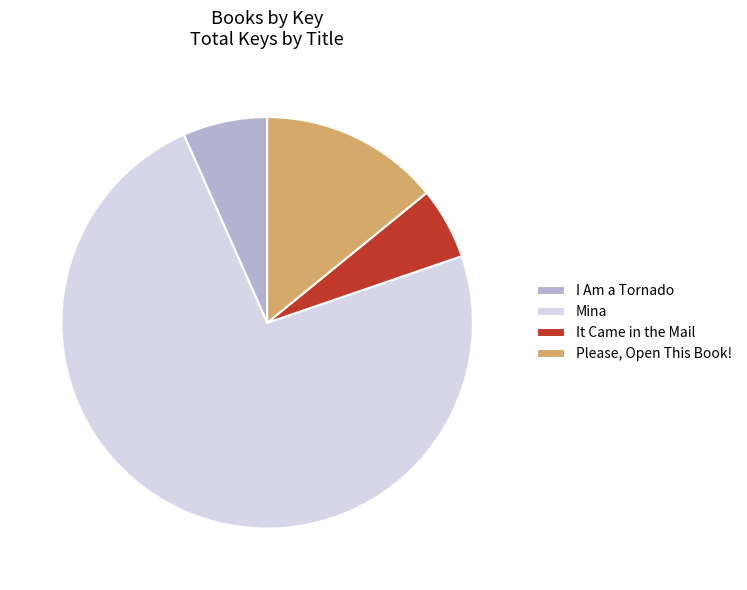

Combined, do It Came in the Mail and I Am a Tornado account for over 50%?

No